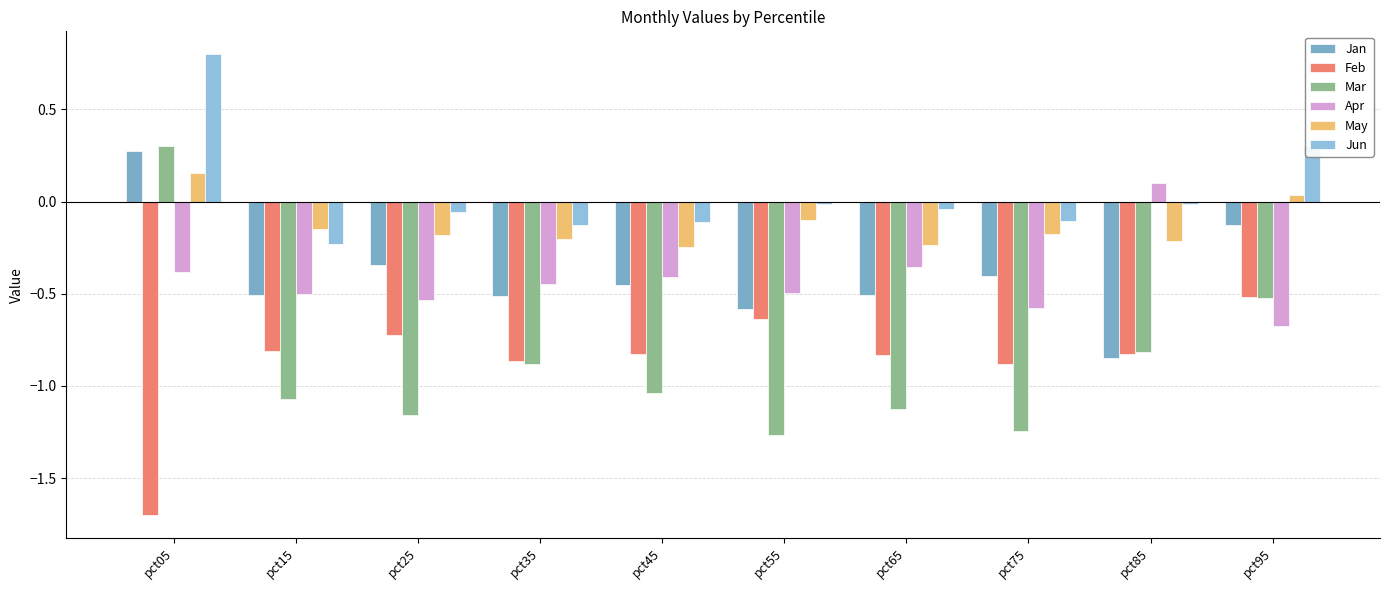

How many data points in Jan are less than 0?

9